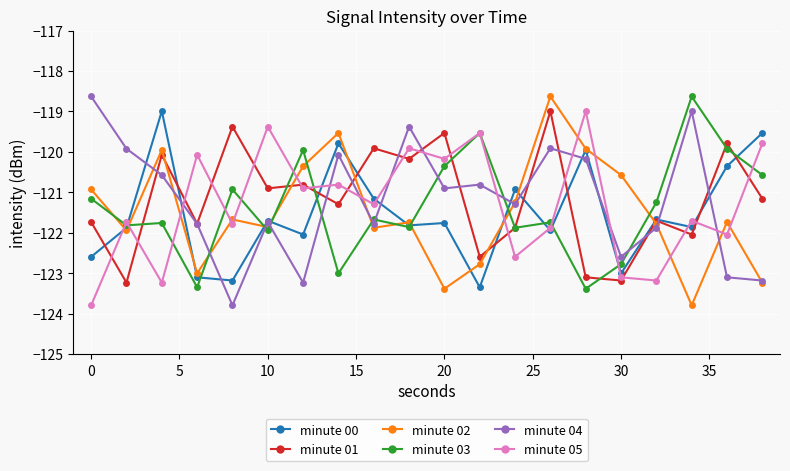

True or false: minute 02 has more than 0 points higher than both neighbors.

True